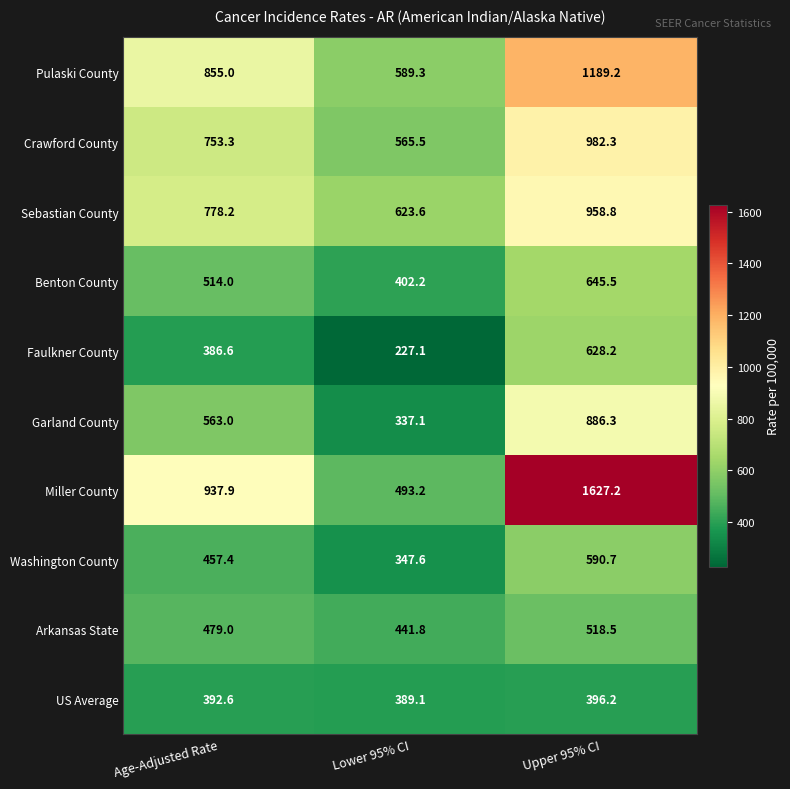

What is the sum of all Arkansas State values?

1439.3